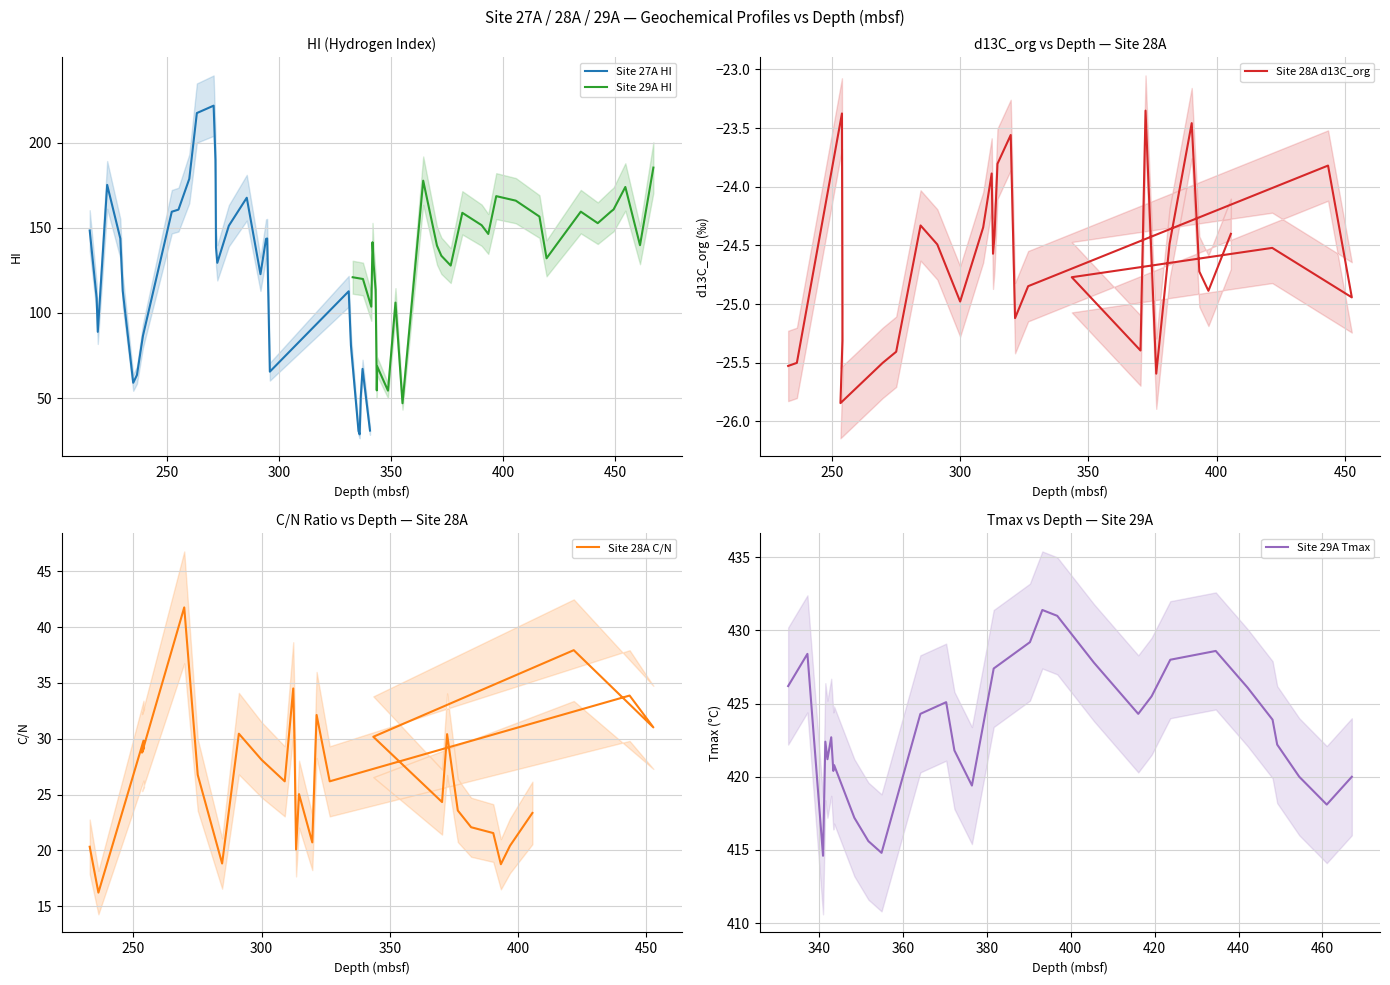

Is the value of Site 29A HI at 300 greater than the value of Site 27A HI at 23?

No